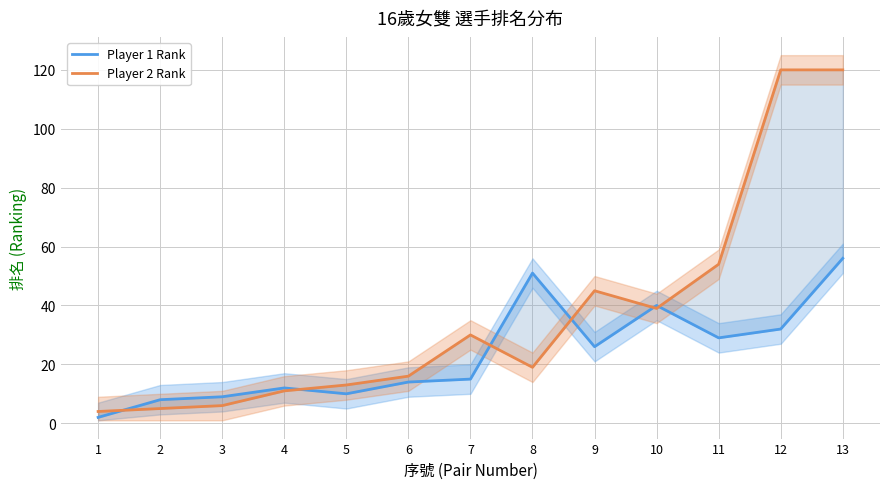

Where is Player 2 Rank nearest to the value 62?

11